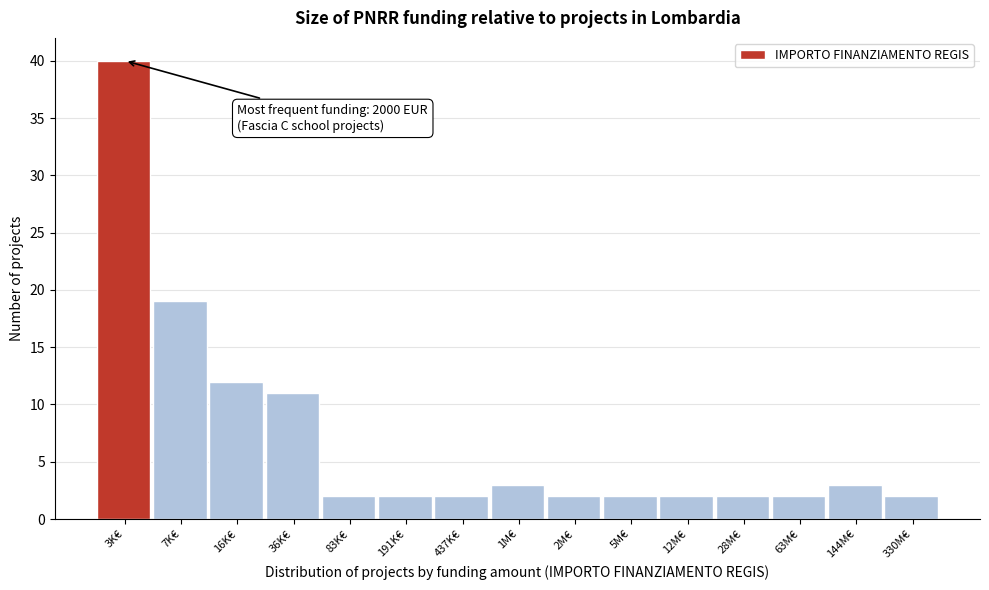

Reading left to right, transcribe all the data shown in this chart.

3K€=40	7K€=19	16K€=12	36K€=11	83K€=2	191K€=2	437K€=2	1M€=3	2M€=2	5M€=2	12M€=2	28M€=2	63M€=2	144M€=3	330M€=2